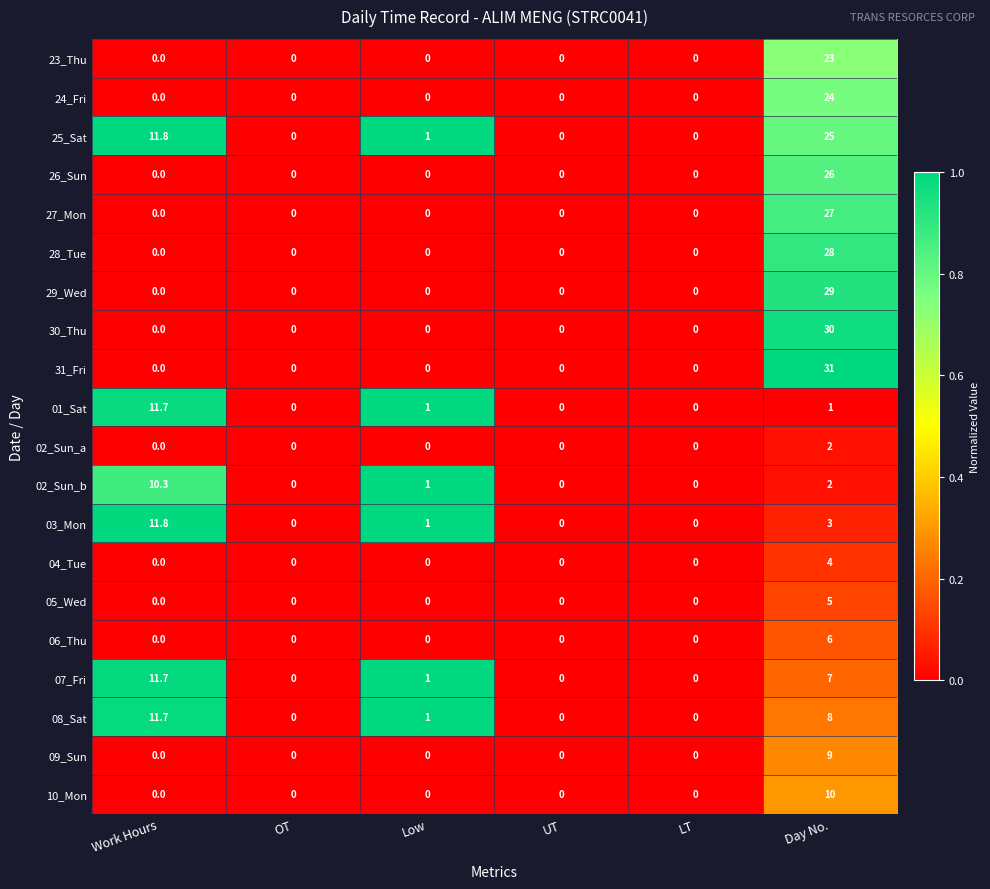

The value of 26_Sun at Low is 0.0. True or false?

True